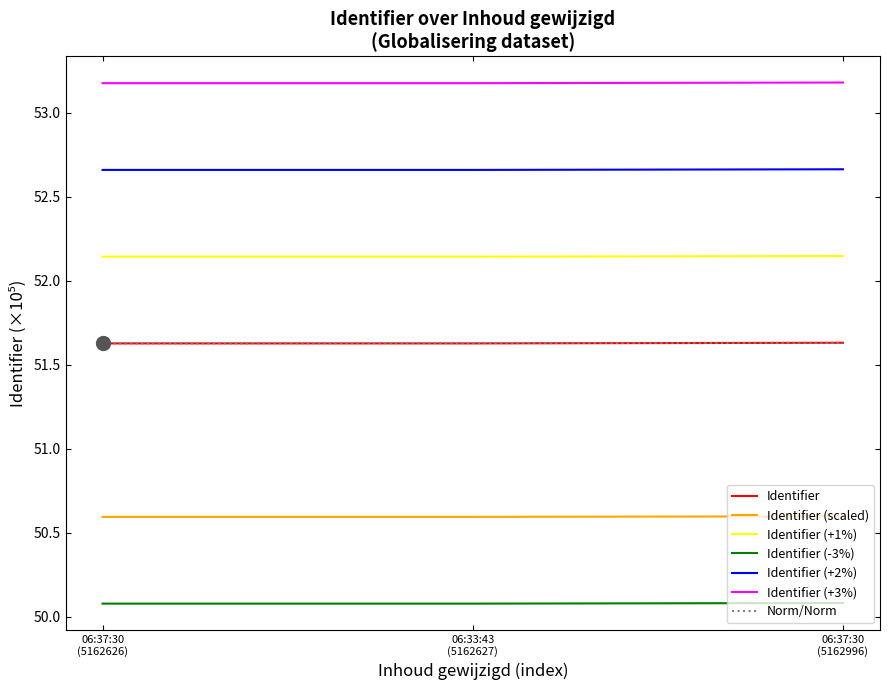

Which category has the highest value across all series?

06:37:30 (5162996)